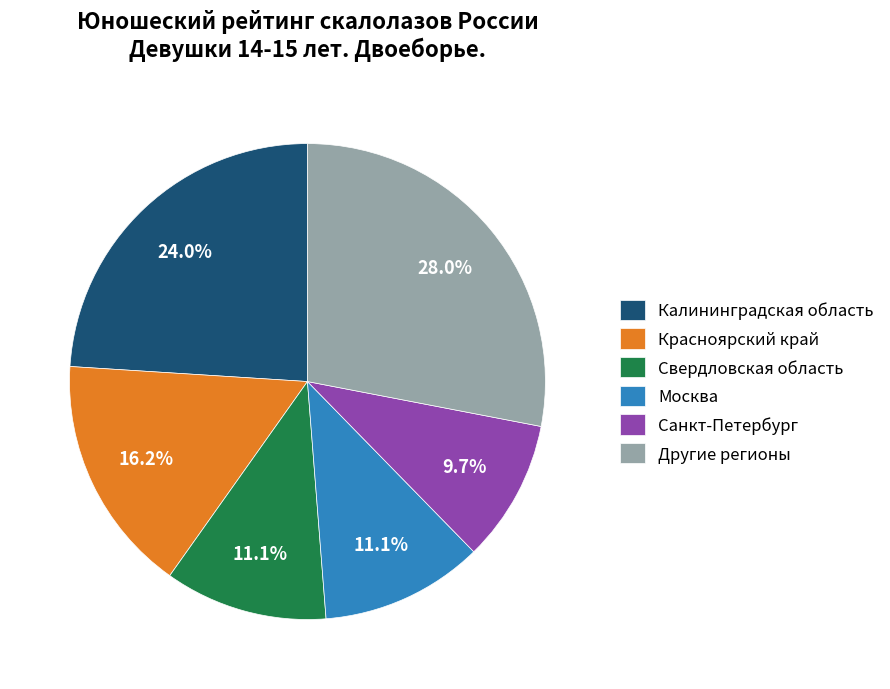

Combined, do Свердловская область and Санкт-Петербург account for over 50%?

No